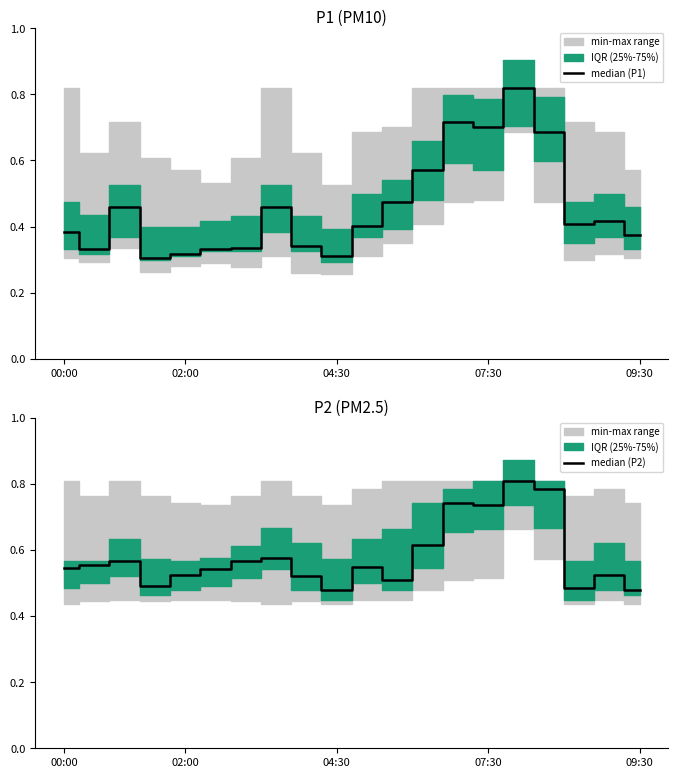

Between which two adjacent categories do median (P2) and median (P1) first intersect?

14 and 15